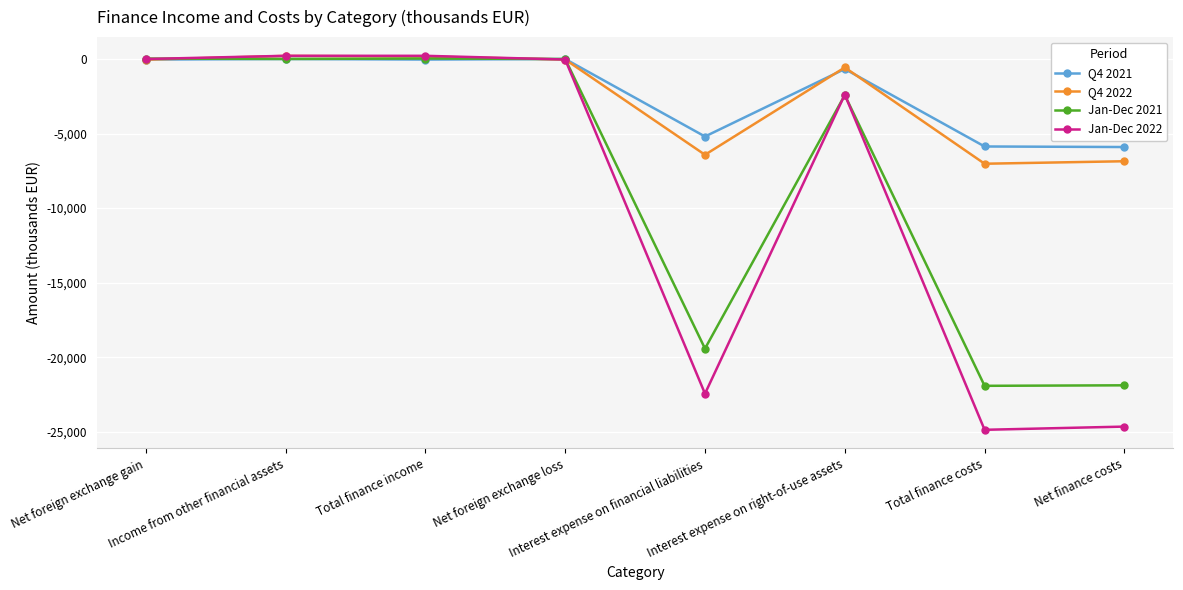

What is the minimum value for Q4 2021?

-5904